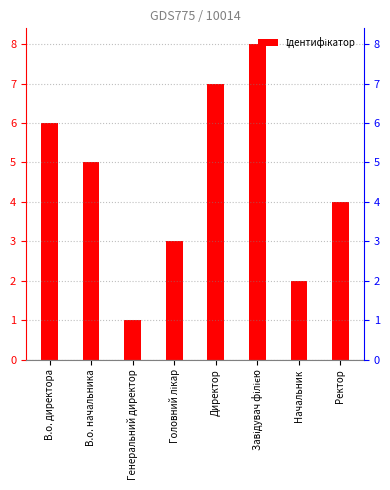

How many values are between 3 and 7?

5